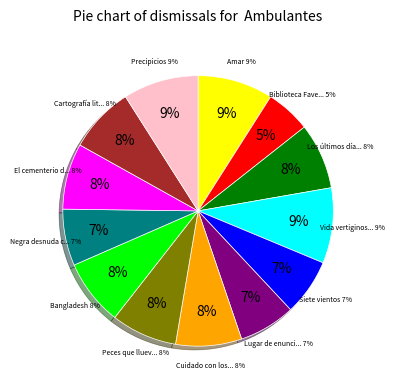

What percentage is the Amar, verbo intransitivo slice, to the nearest percent?

9%